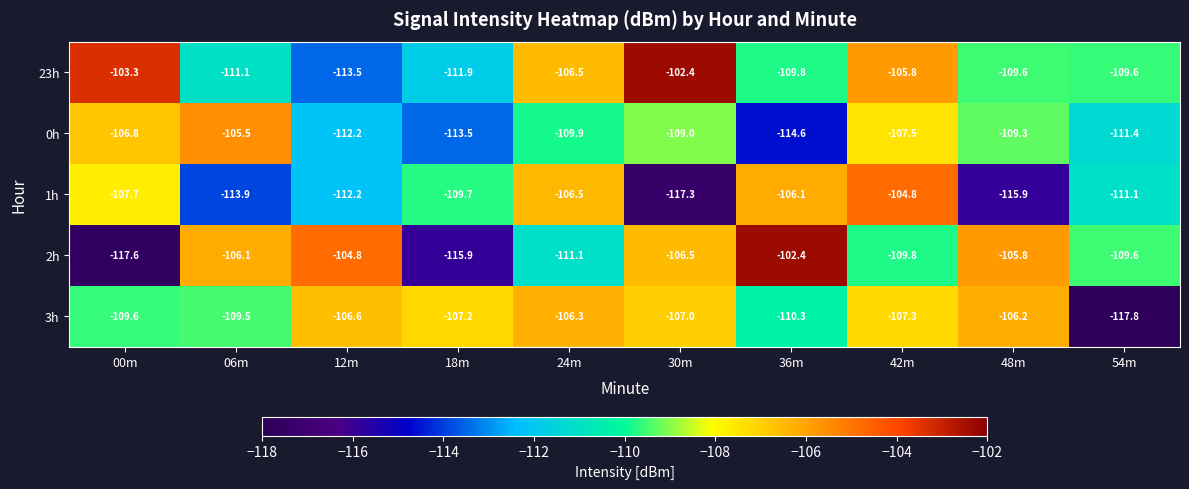

Which series has the largest range (max minus min)?

2h